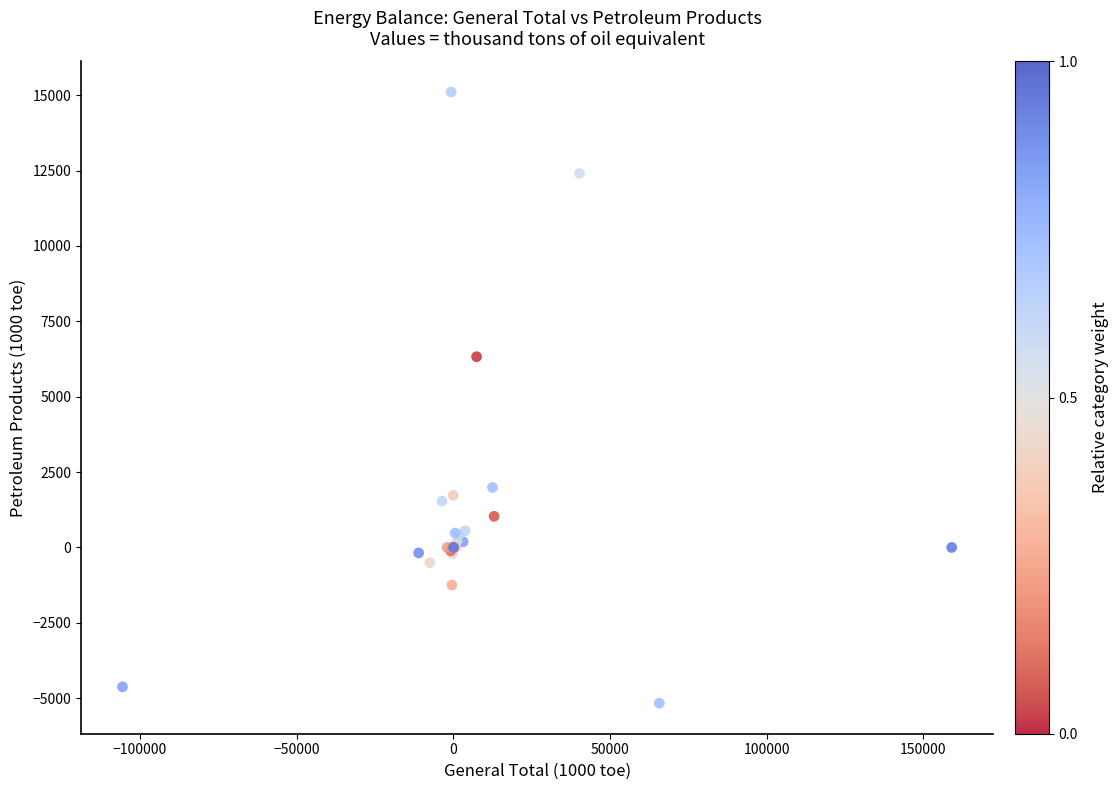

What Y value in the scatter plot is closest to 4970?

6325.9